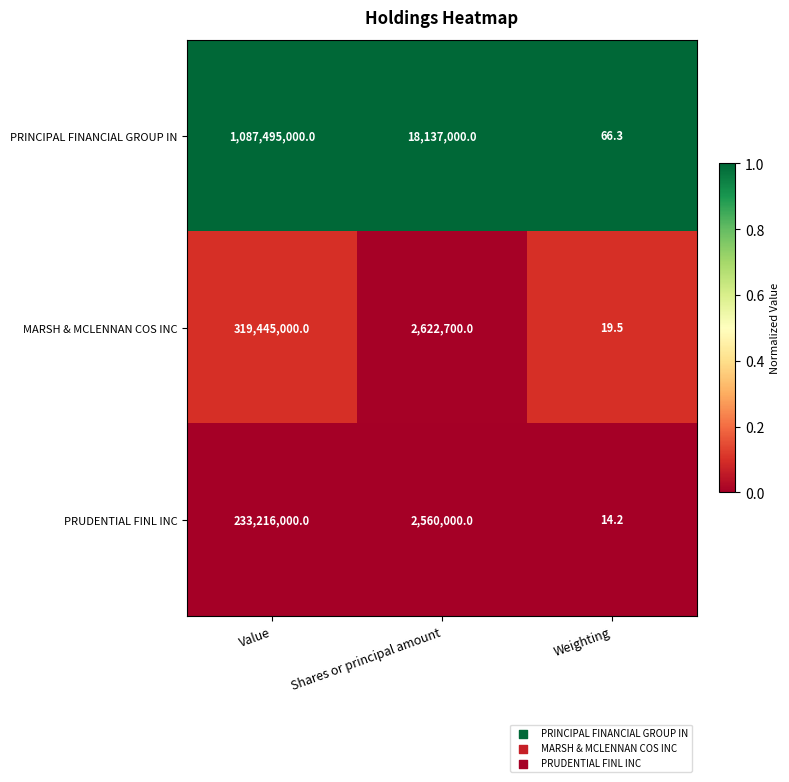

Count the number of data series in this chart.

3